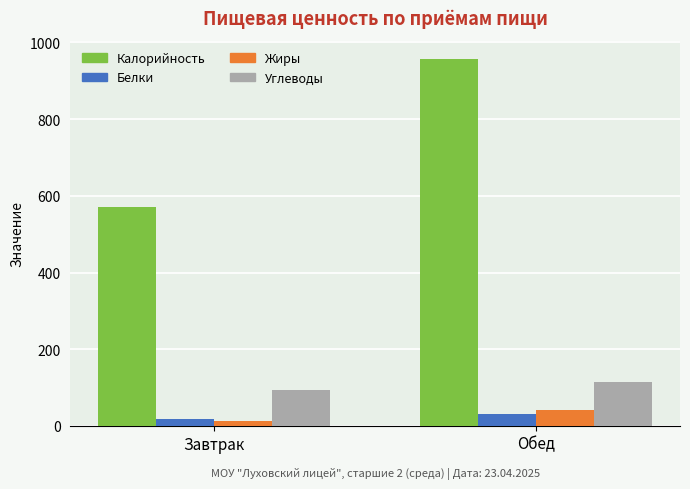

Is it true that Углеводы equals 70.0 at Обед?

False